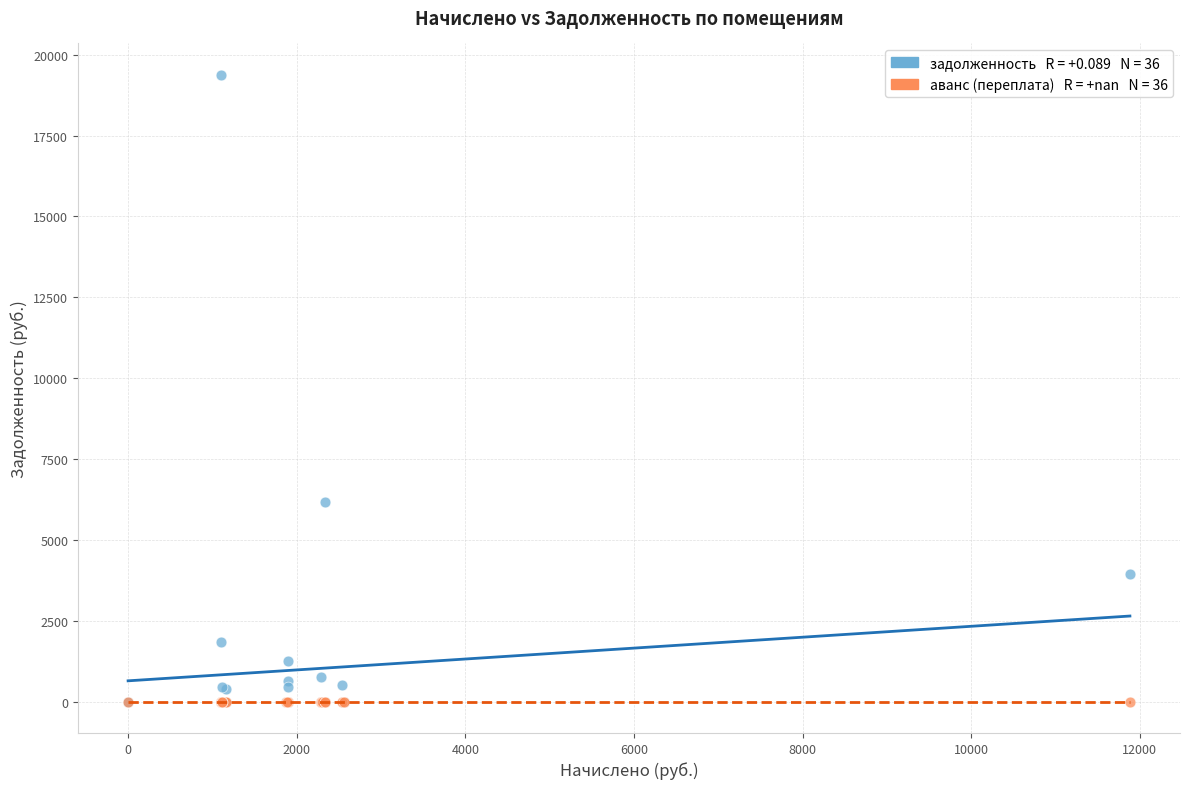

Across all series, what Y value is closest to 9688?

6162.6